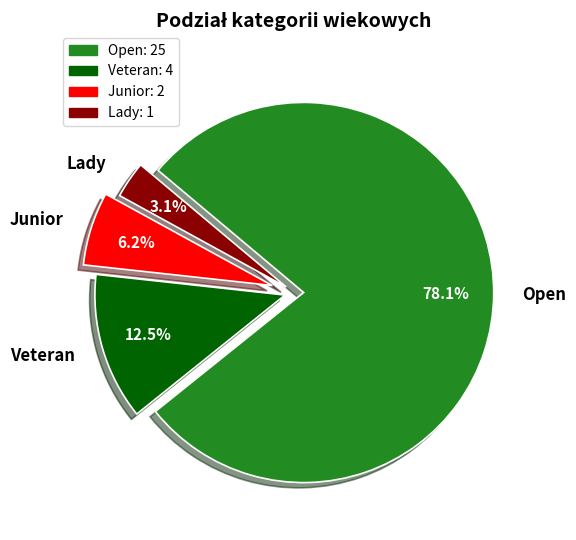

What is the ratio of the value at Veteran to the value at Junior?

2.0